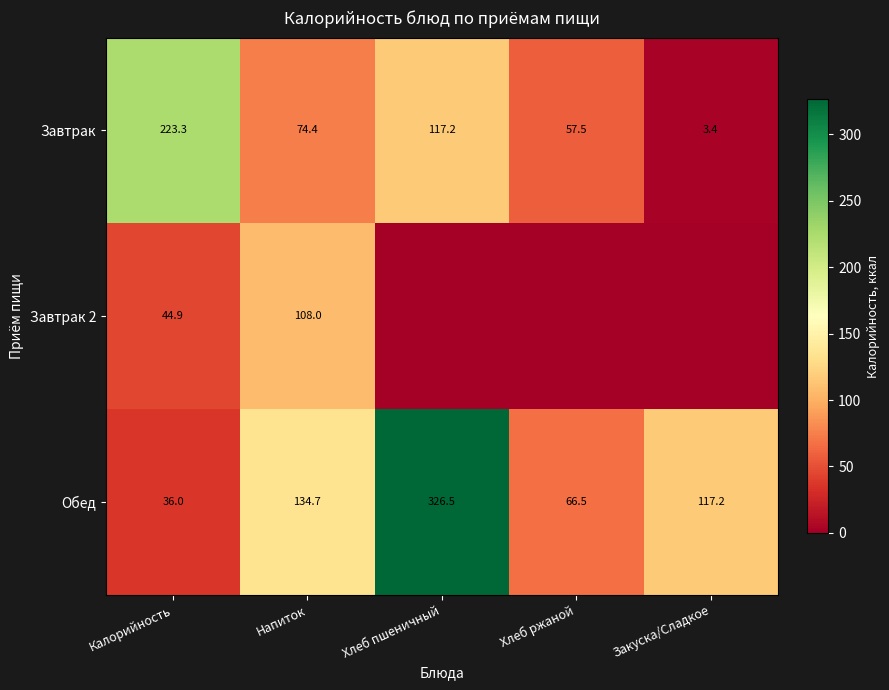

What is the approximate value of Обед at Закуска/Сладкое?

117.2